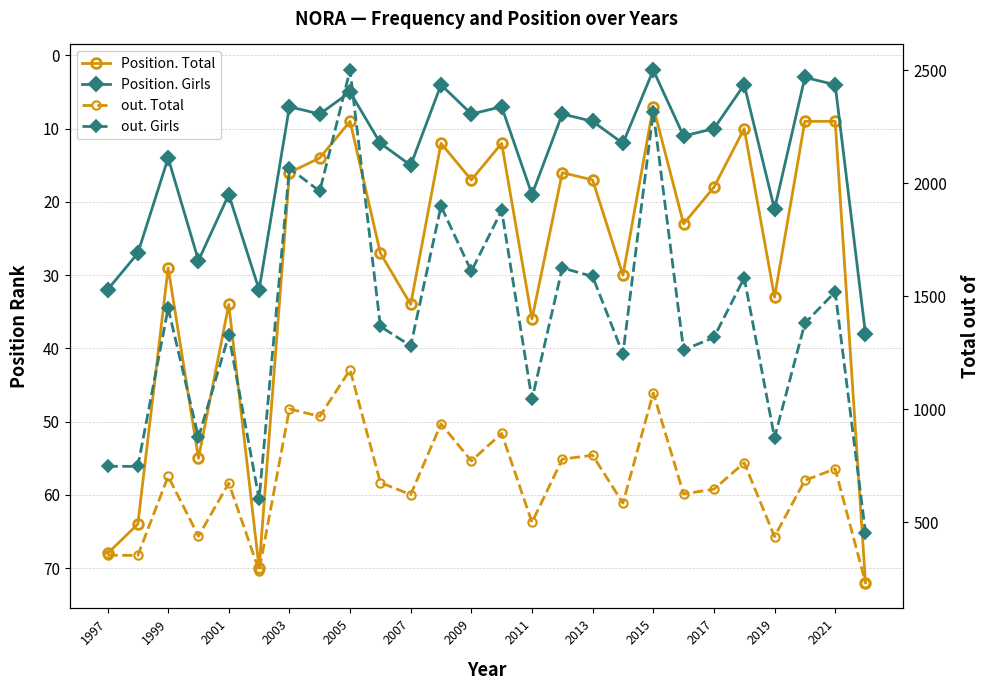

Does the chart display data point markers on the line(s)?

Yes